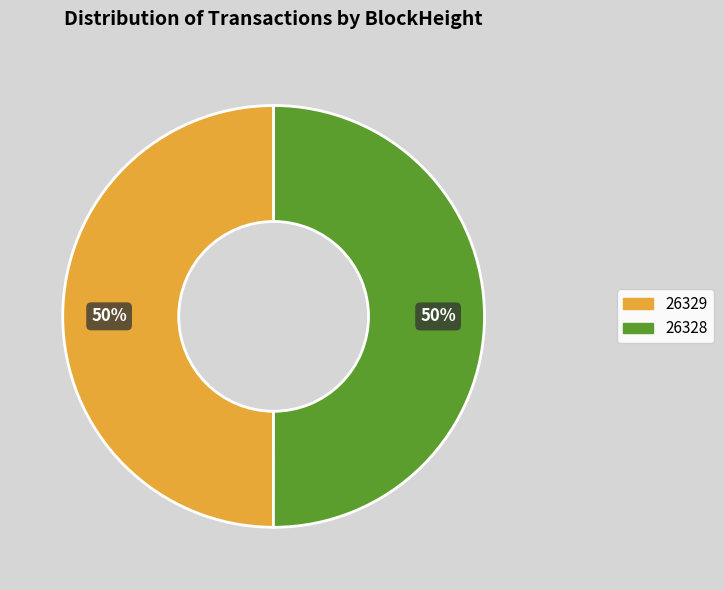

To the nearest percent, what is the average slice percentage?

50%